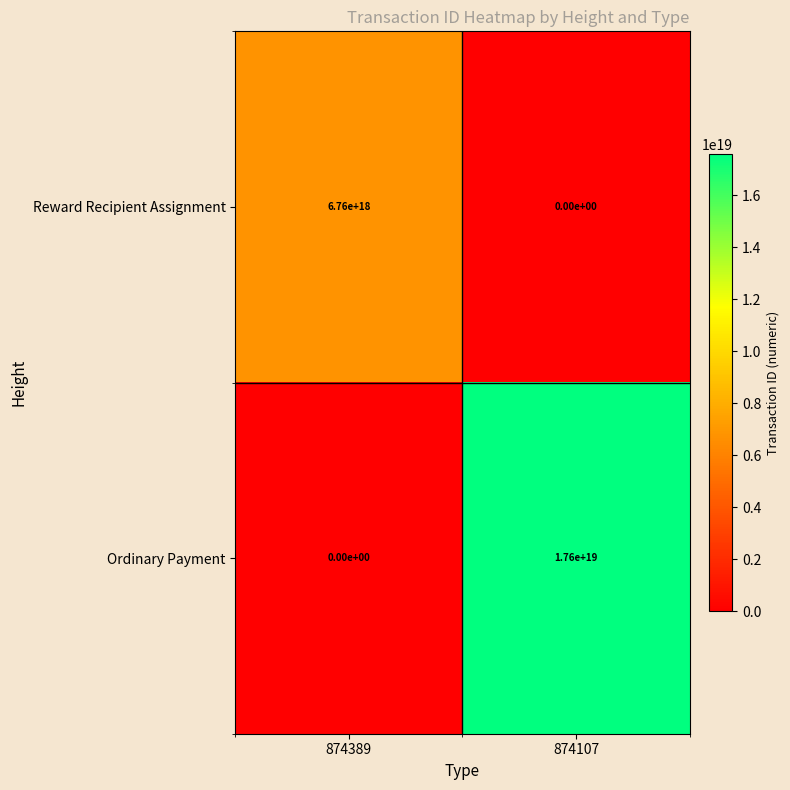

Which series has the largest total across all categories?

Ordinary Payment